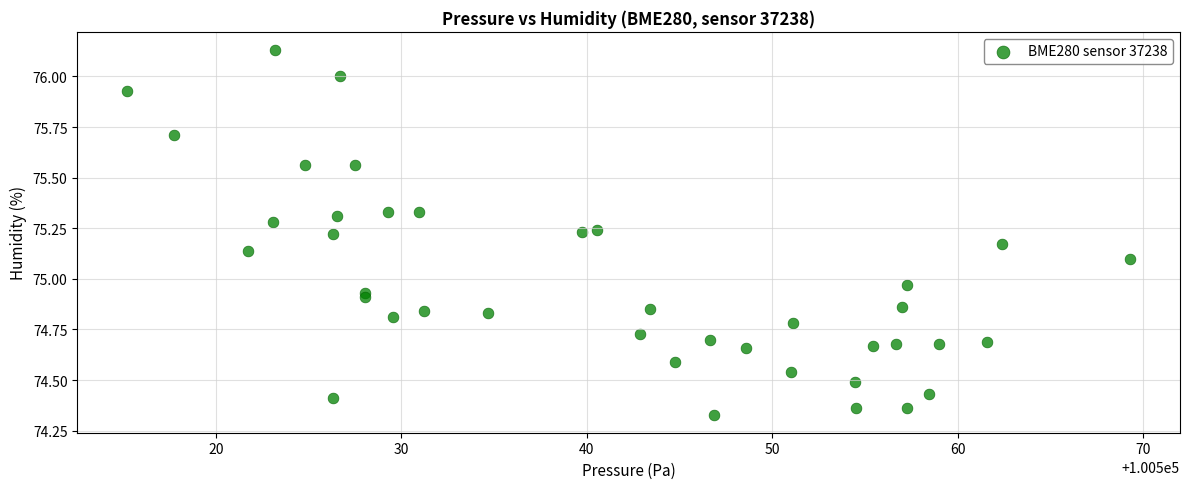

What is the range of X values (max minus min)?

54.1